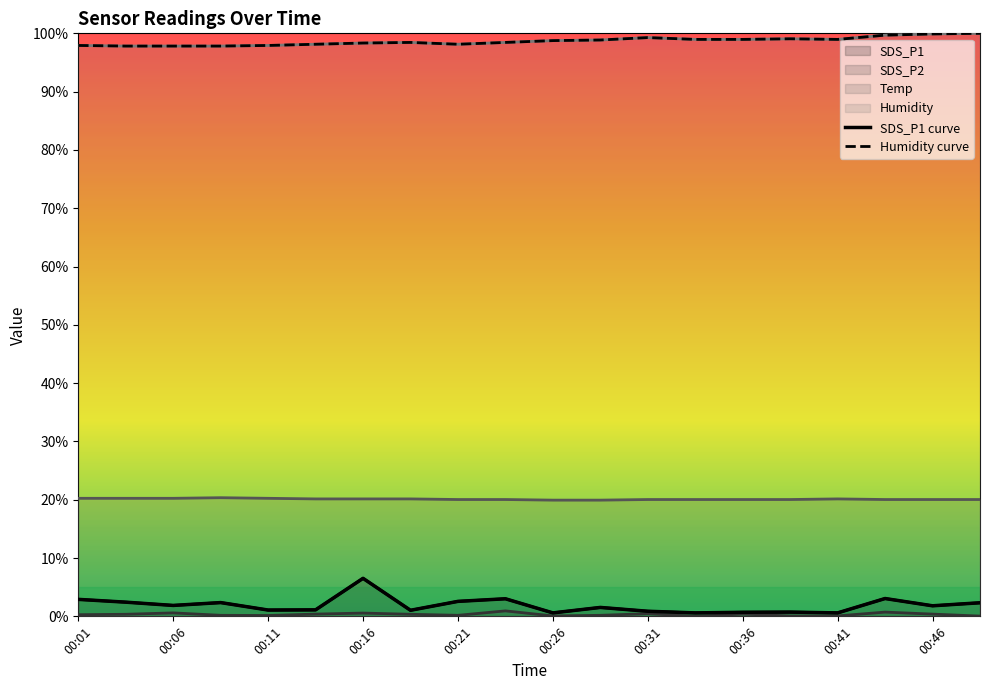

What is the maximum value shown in the chart?

100.0